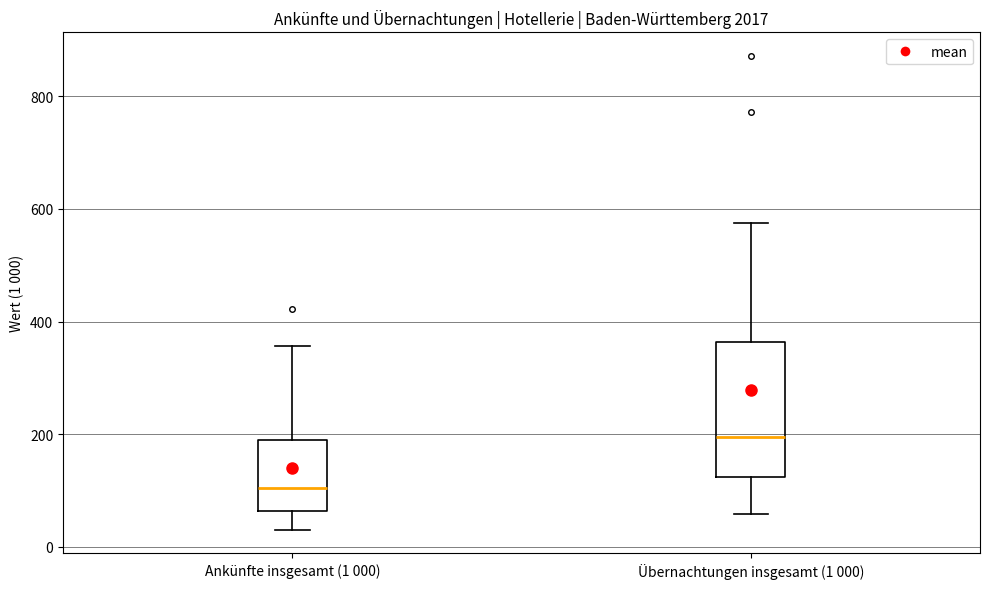

Reading left to right, read every box against the y-axis: the position of its median line, the range the box covers, and the ends of its whiskers. The values are not printed on the chart, so give them approximately, as read against the axis.

Ankünfte insgesamt (1 000): median 100, box 60 to 180, whiskers 40 to 360
Übernachtungen insgesamt (1 000): median 200, box 120 to 360, whiskers 60 to 580